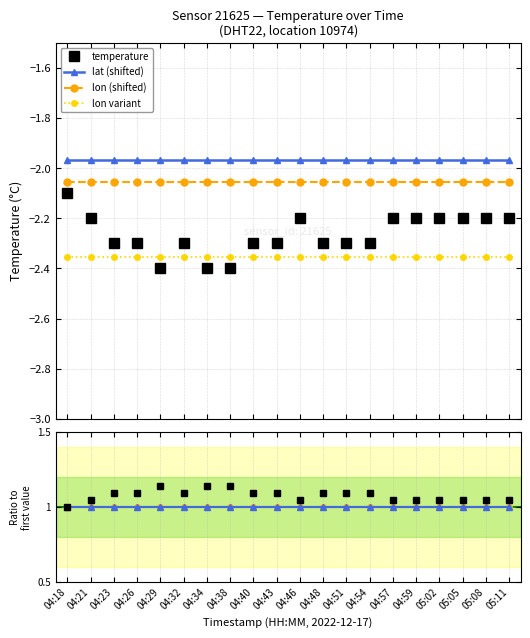

What is the label of the 10th point from the right?

04:46